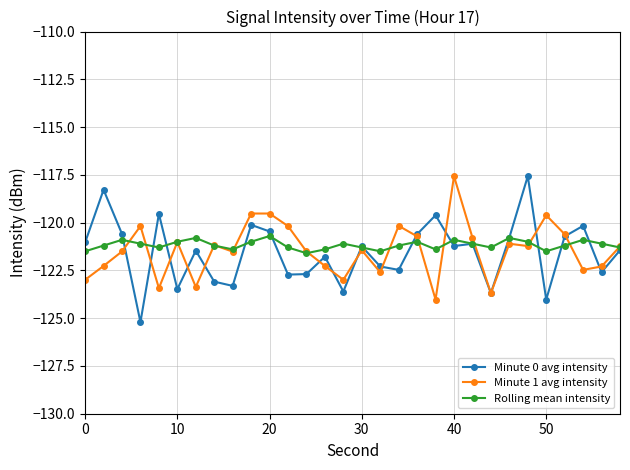

What is the highest value of the Minute 1 avg intensity series?

-117.6